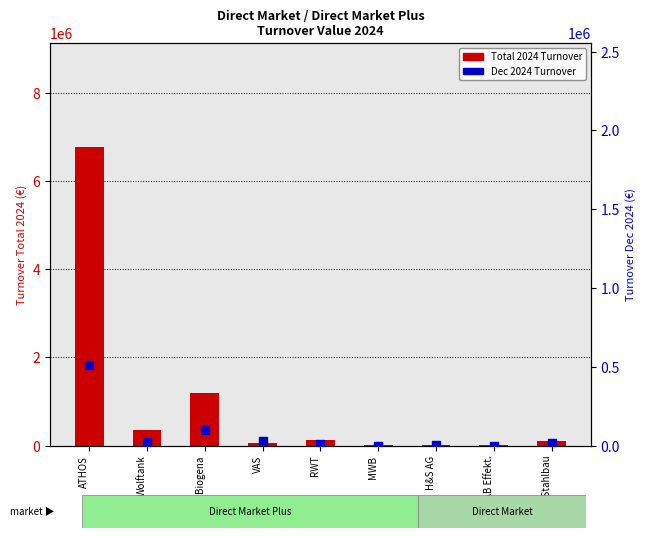

At how many categories does at least one series exceed 3511029?

1